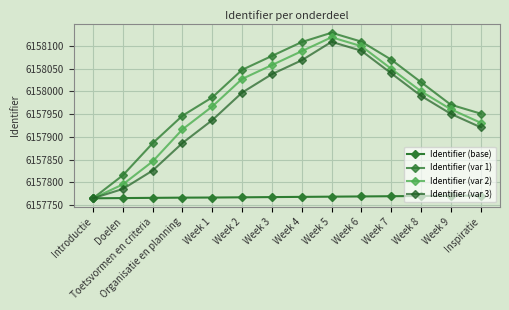

Which has a higher value, Week 4 or Organisatie en planning?

Week 4